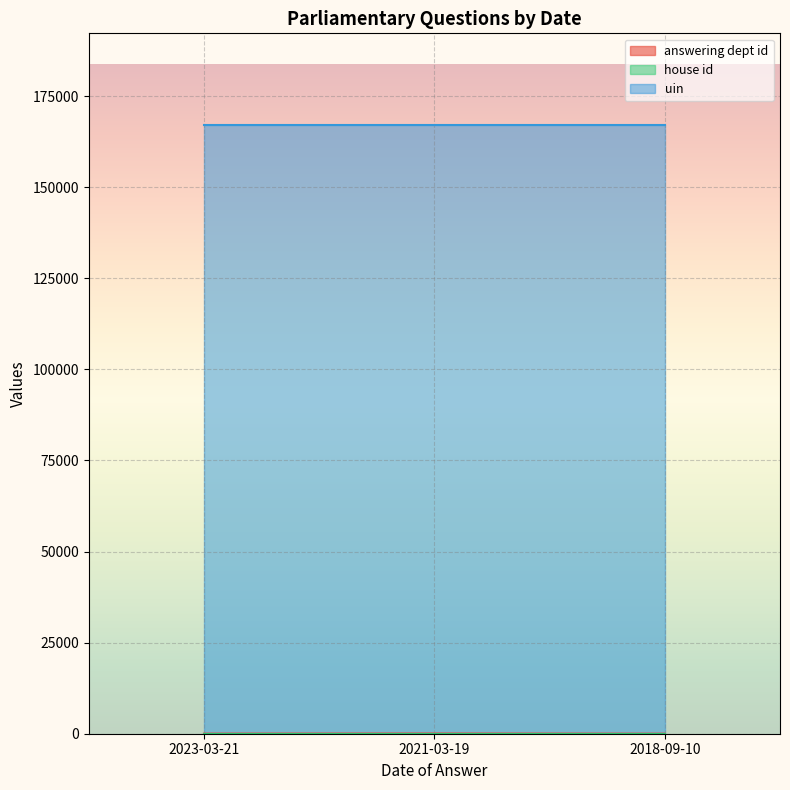

The house id series shows 1 at 2023-03-21. True or false?

True